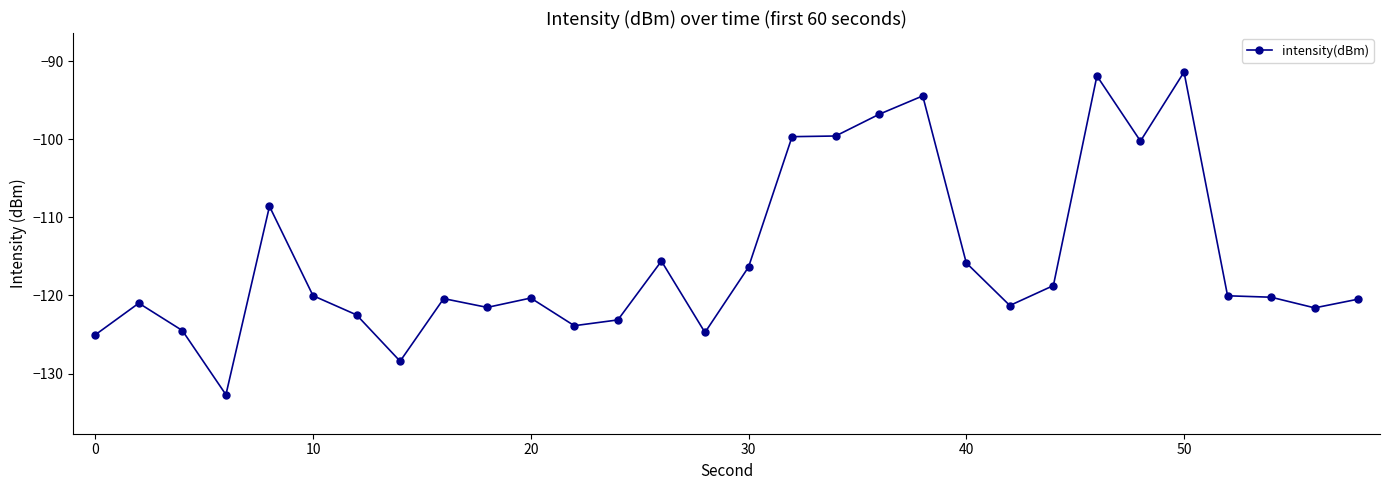

What is the value of the 17th point from the left?

-99.7